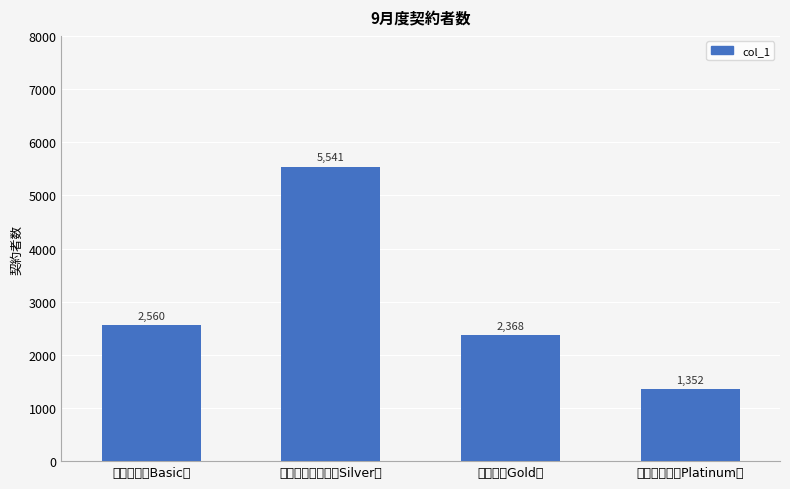

At which label is the value closest to 3446?

フリー（旧Basic）